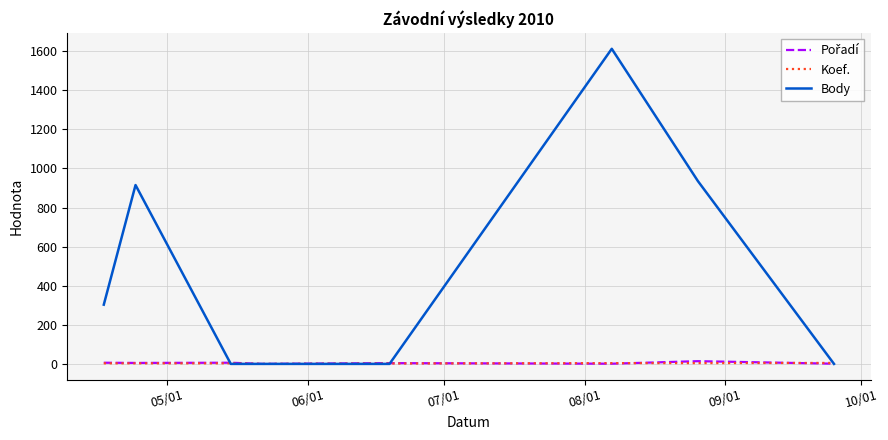

Which series has the largest total across all categories?

Body